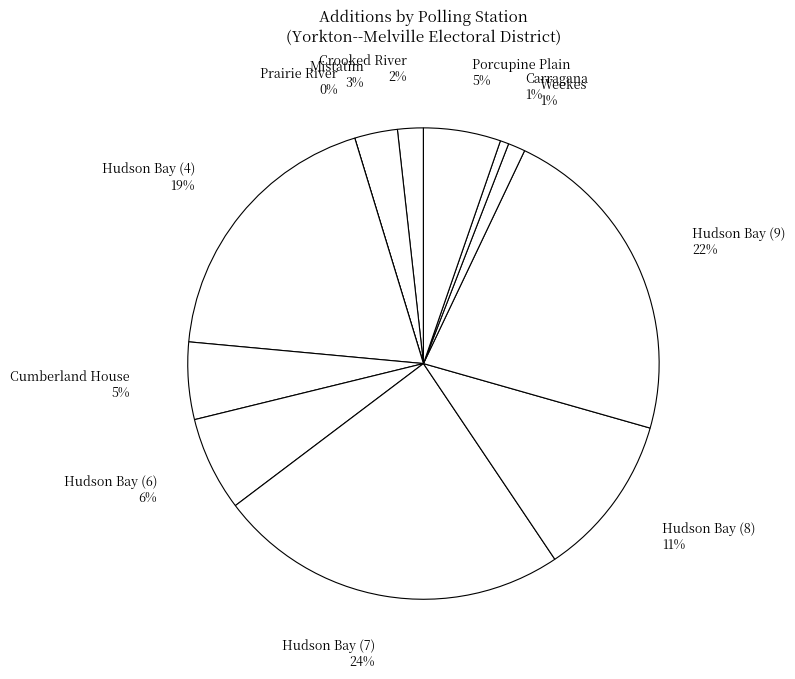

To the nearest percent, what is the difference between the Crooked River and Mistatim slice percentages?

1%